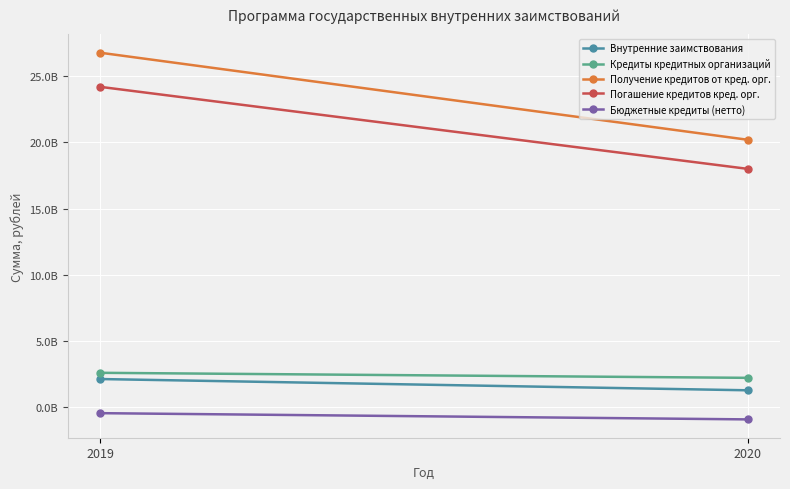

The Погашение кредитов кред. орг. series shows 24133233893 at 2020. True or false?

False